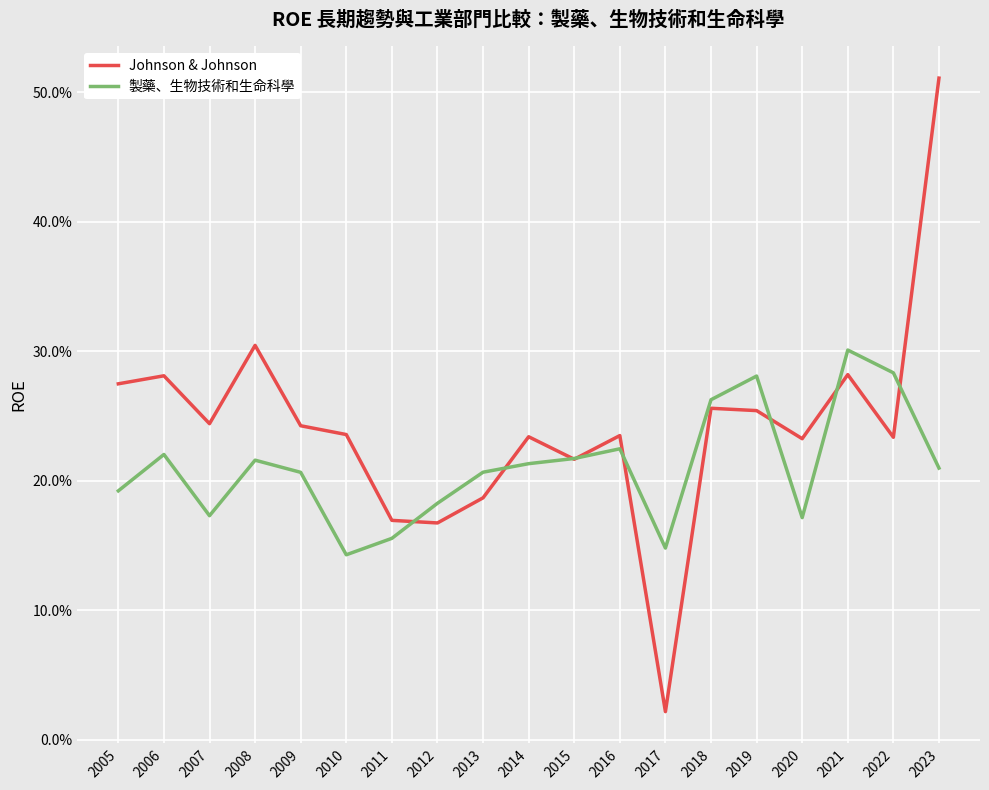

Which series changed the most between 2011 and 2017?

Johnson & Johnson